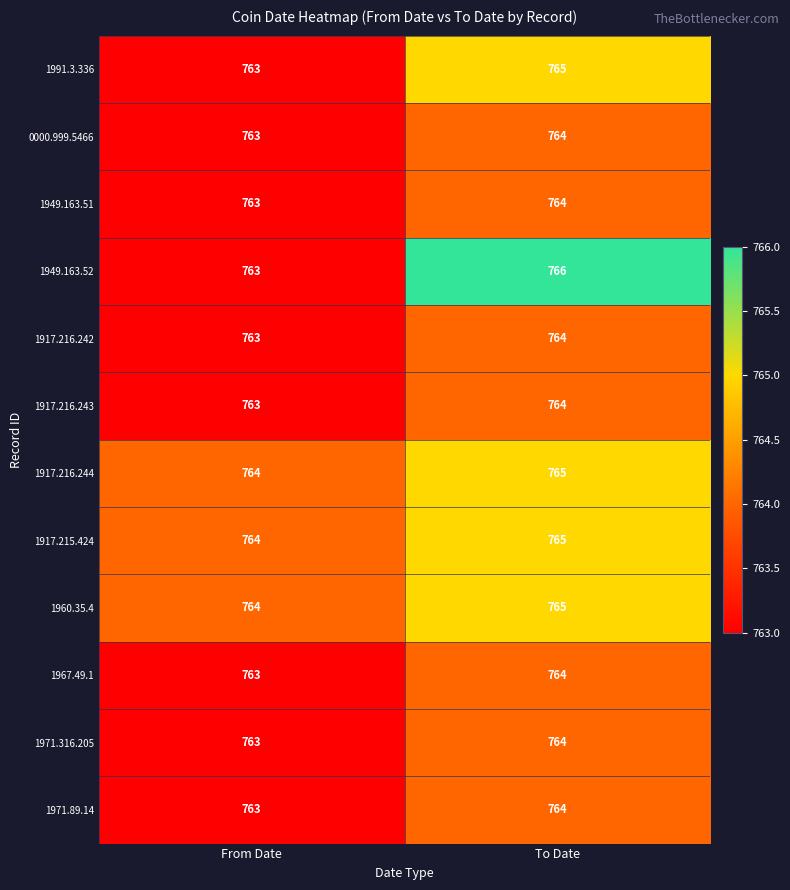

Read the 1960.35.4 value at From Date.

764